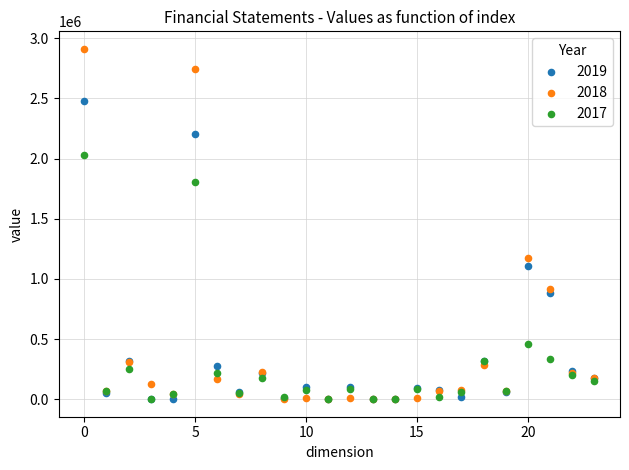

What are all the series names shown in the legend?

2019, 2018, 2017